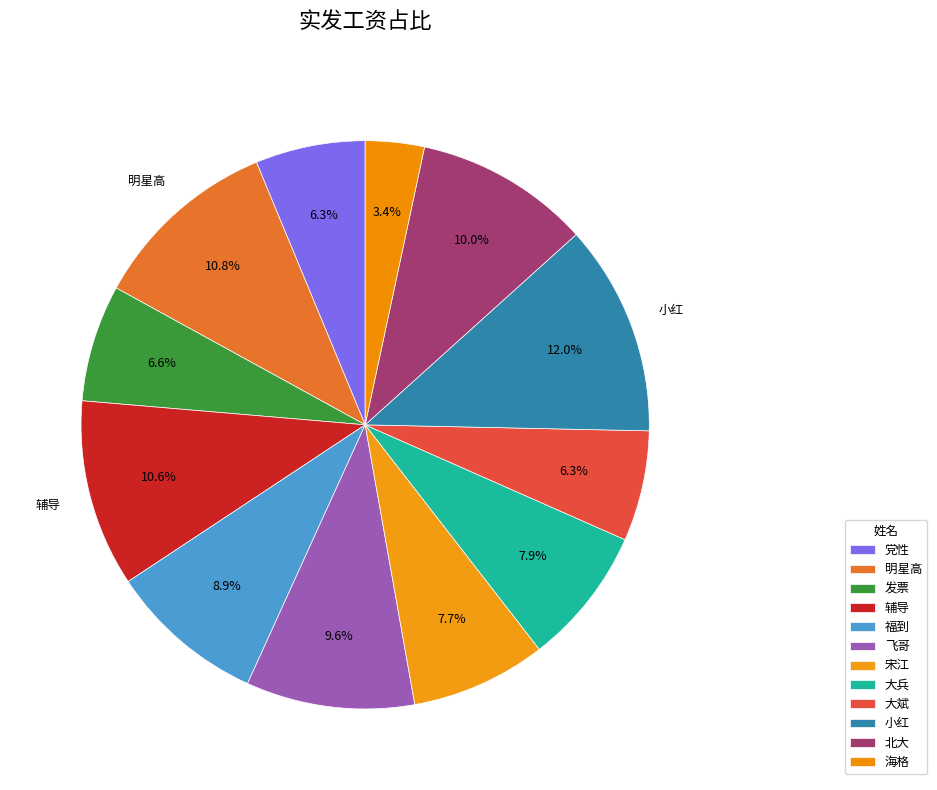

How many slices are in this pie chart?

12